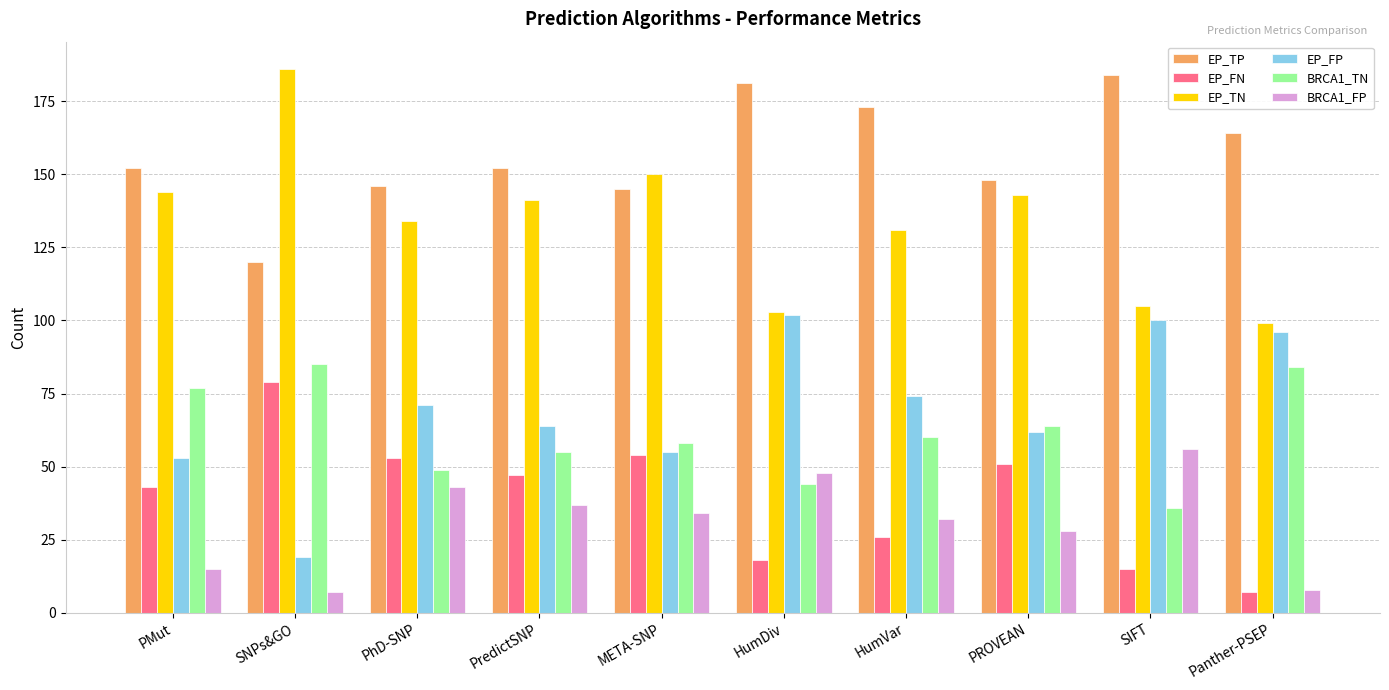

Reading left to right, transcribe all the data shown in this chart.

EP_TP: PMut=152	SNPs&GO=120	PhD-SNP=146	PredictSNP=152	META-SNP=145	HumDiv=181	HumVar=173	PROVEAN=148	SIFT=184	Panther-PSEP=164
EP_FN: PMut=43	SNPs&GO=79	PhD-SNP=53	PredictSNP=47	META-SNP=54	HumDiv=18	HumVar=26	PROVEAN=51	SIFT=15	Panther-PSEP=7
EP_TN: PMut=144	SNPs&GO=186	PhD-SNP=134	PredictSNP=141	META-SNP=150	HumDiv=103	HumVar=131	PROVEAN=143	SIFT=105	Panther-PSEP=99
EP_FP: PMut=53	SNPs&GO=19	PhD-SNP=71	PredictSNP=64	META-SNP=55	HumDiv=102	HumVar=74	PROVEAN=62	SIFT=100	Panther-PSEP=96
BRCA1_TN: PMut=77	SNPs&GO=85	PhD-SNP=49	PredictSNP=55	META-SNP=58	HumDiv=44	HumVar=60	PROVEAN=64	SIFT=36	Panther-PSEP=84
BRCA1_FP: PMut=15	SNPs&GO=7	PhD-SNP=43	PredictSNP=37	META-SNP=34	HumDiv=48	HumVar=32	PROVEAN=28	SIFT=56	Panther-PSEP=8